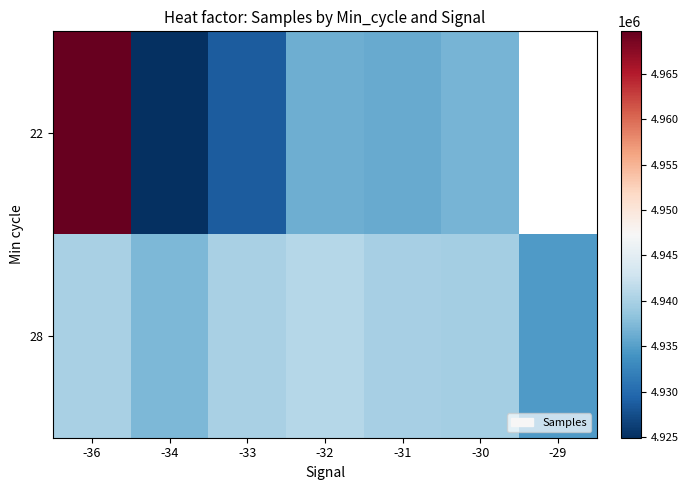

Is it true that 28 equals 4940956.0 at -32?

True